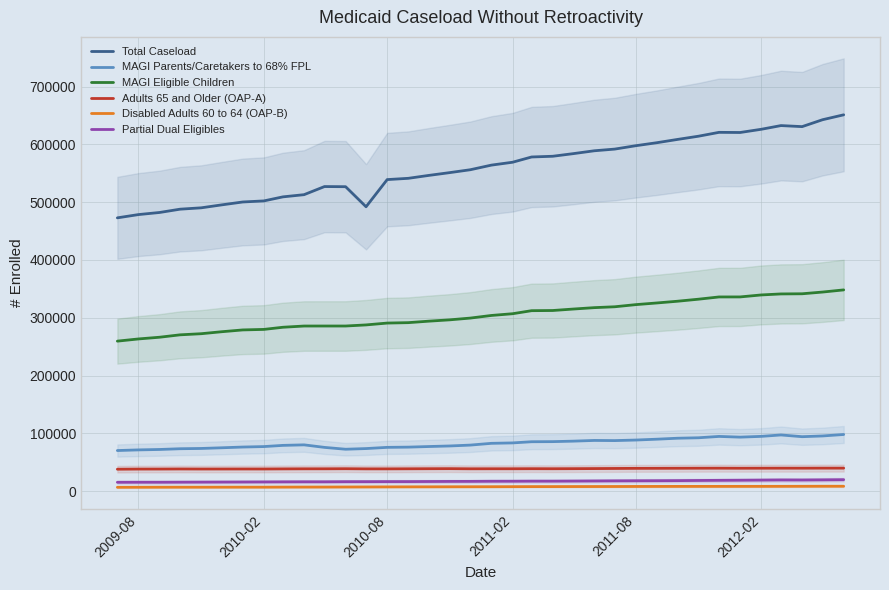

What is the highest value of the Partial Dual Eligibles series?

19929